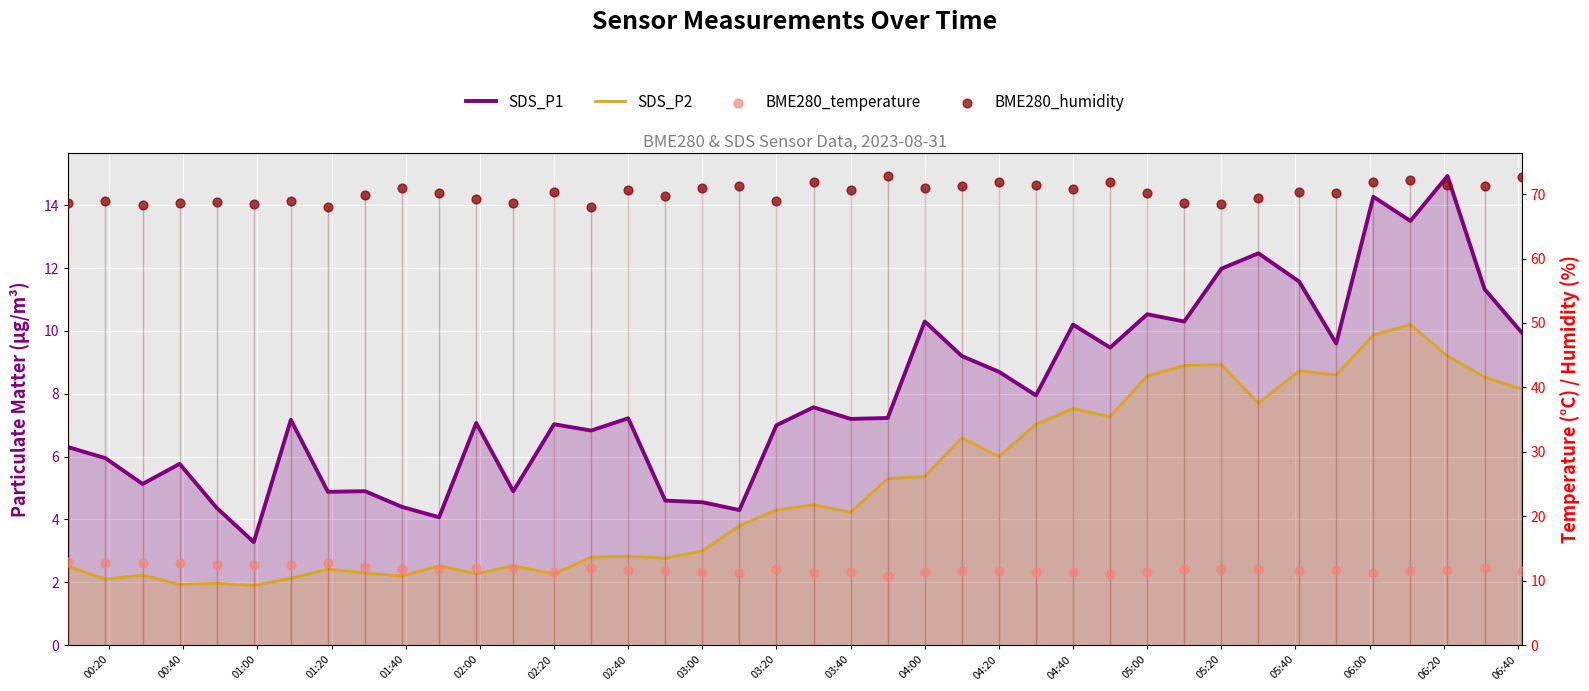

Which series reaches the minimum Y coordinate?

SDS_P2